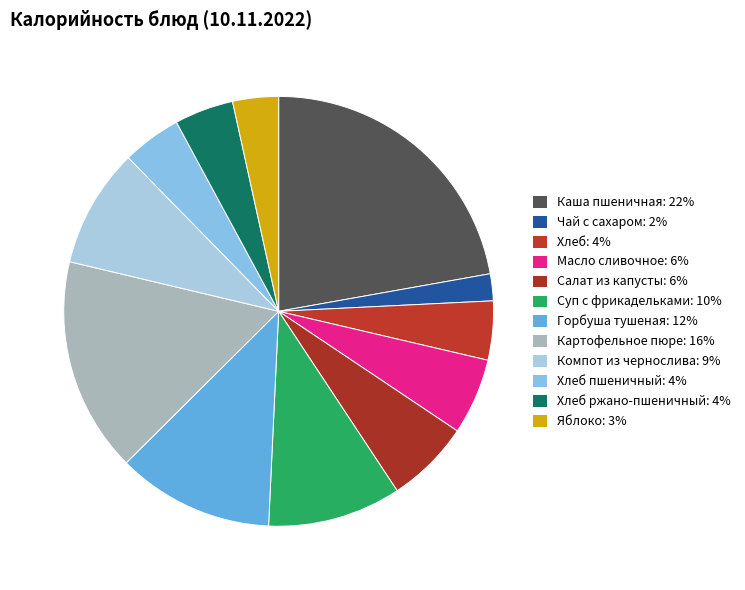

To the nearest percent, what is the difference between the largest and smallest slice percentages?

20%